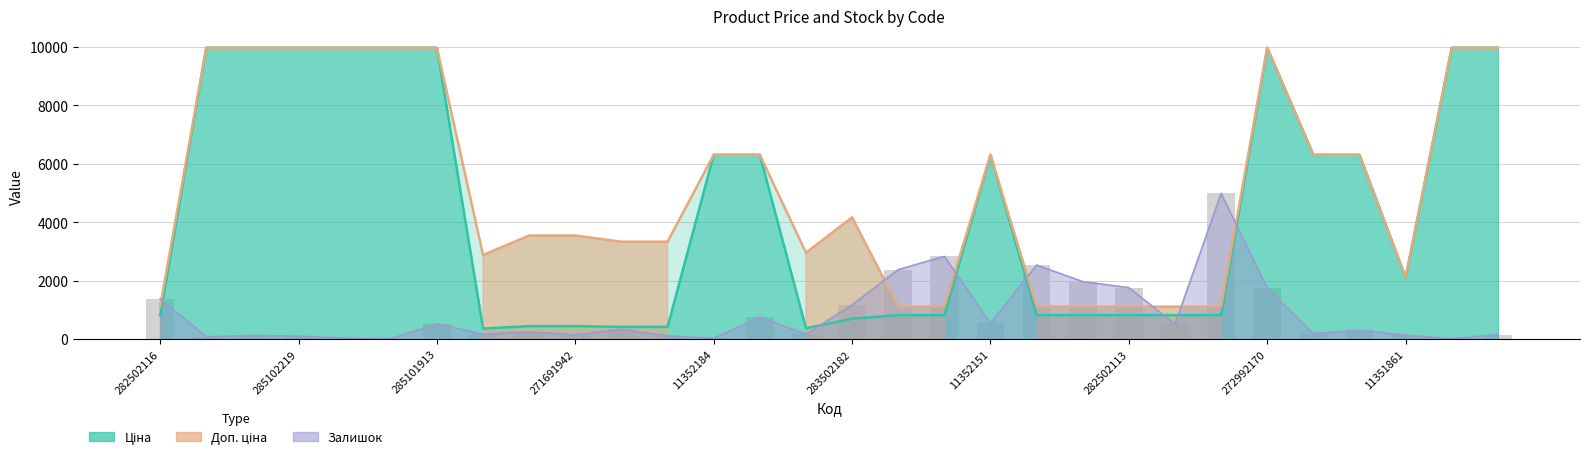

What is the difference between the maximum and minimum values?

4976.4